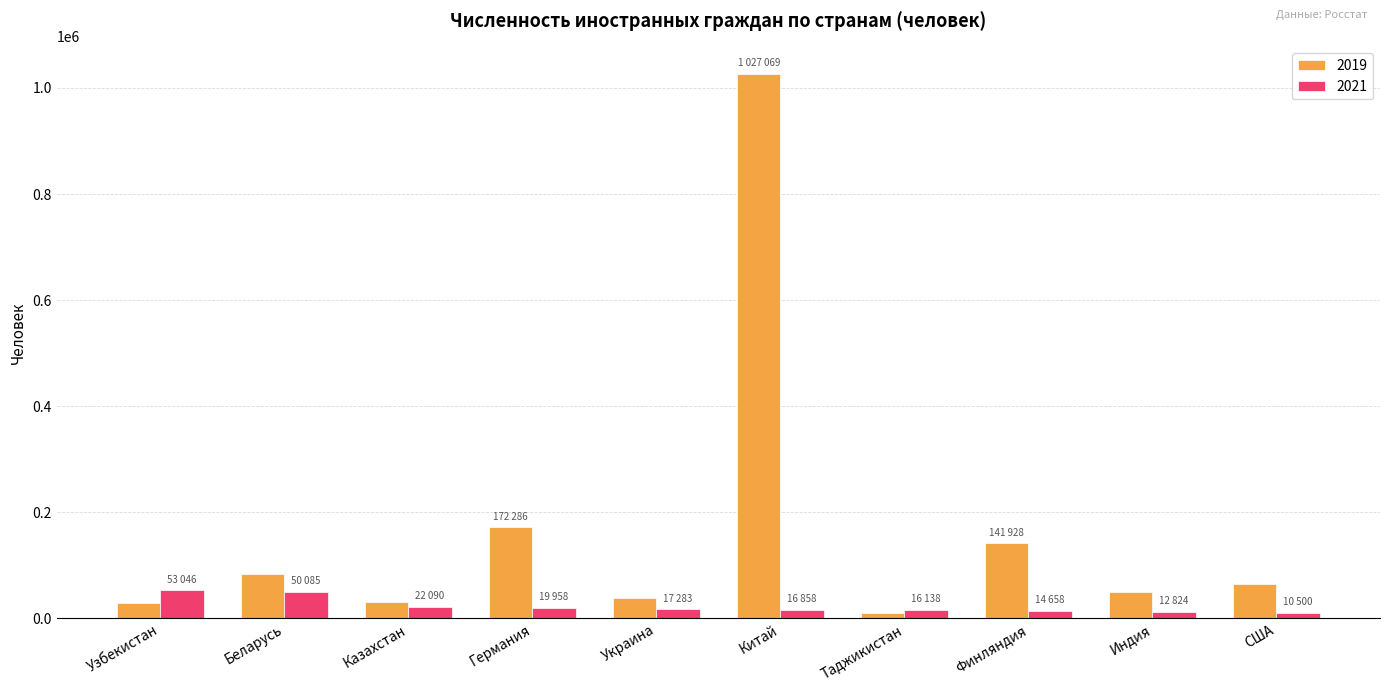

At how many categories does at least one series exceed 129454?

3